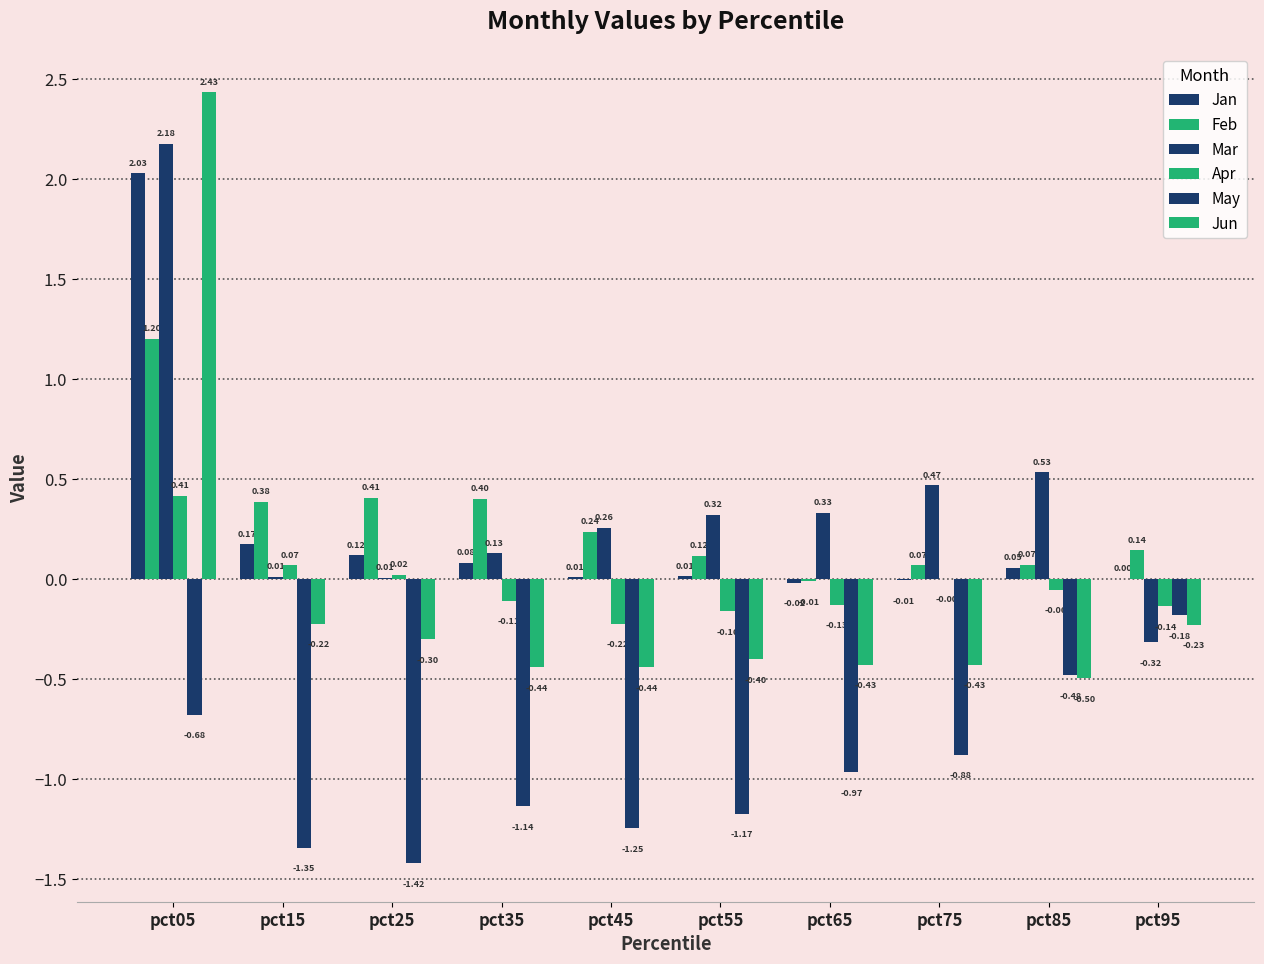

What is the difference between the maximum and minimum values in the Jun series?

2.9